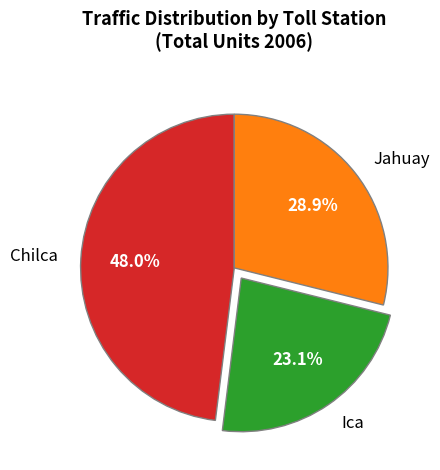

Is it true that Jahuay is 35% of the pie?

False